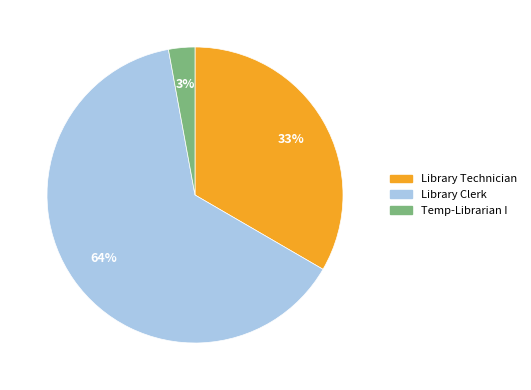

What is the smallest slice in the pie chart?

Temp-Librarian I